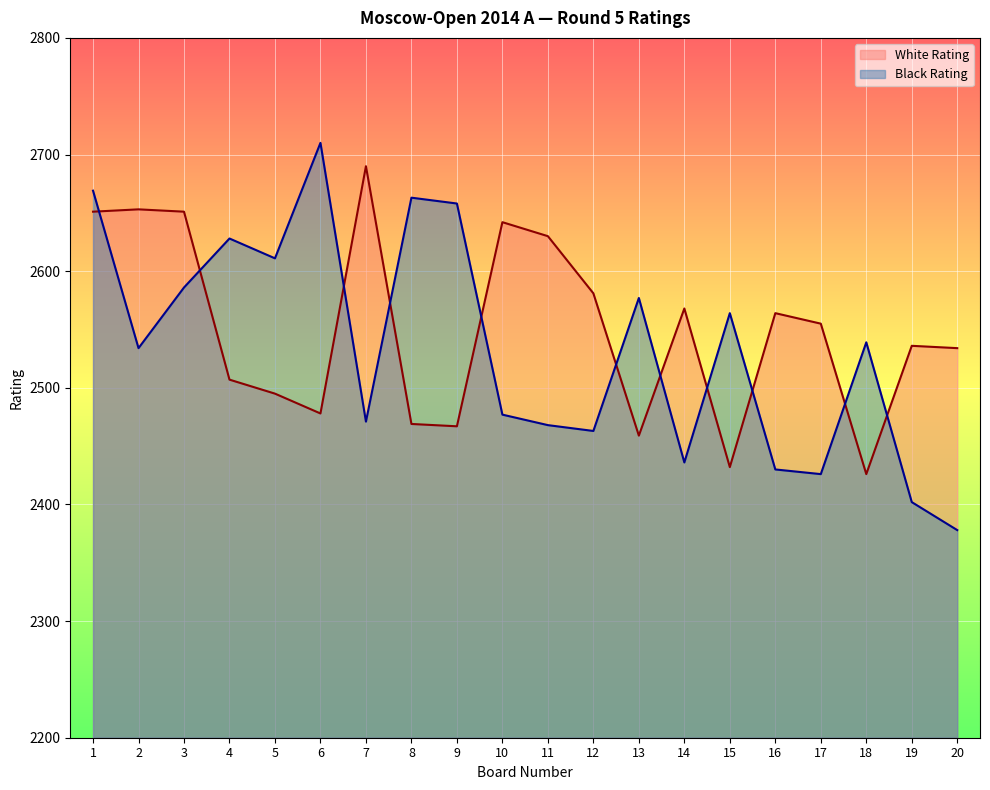

What are all the series names shown in the legend?

White Rating, Black Rating